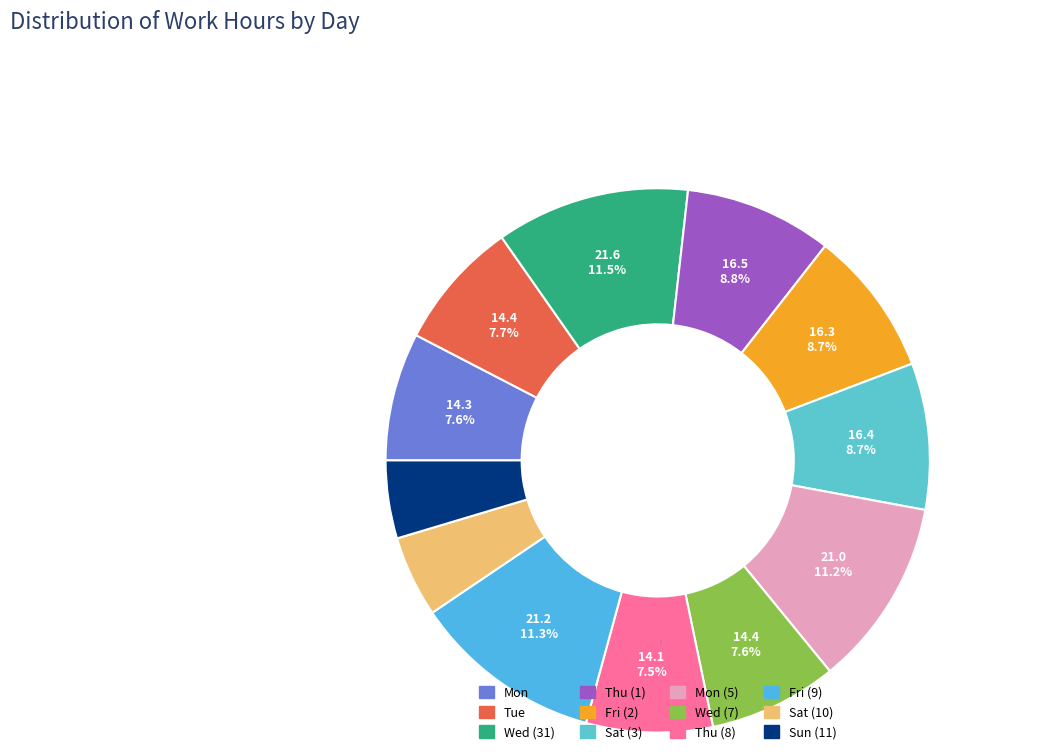

Is it true that Sat (10) is 5% of the pie?

True